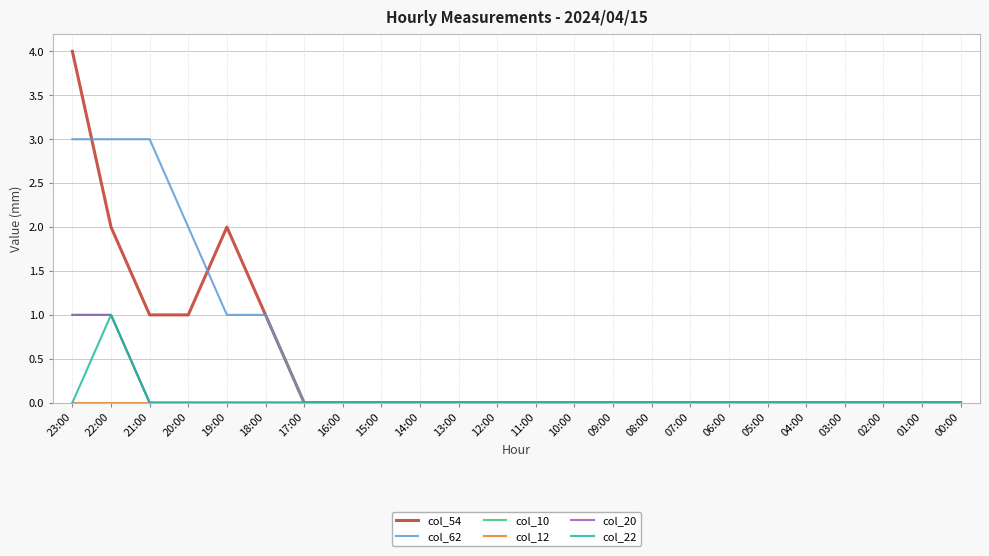

True or false: col_20 and col_22 intersect in this chart.

False